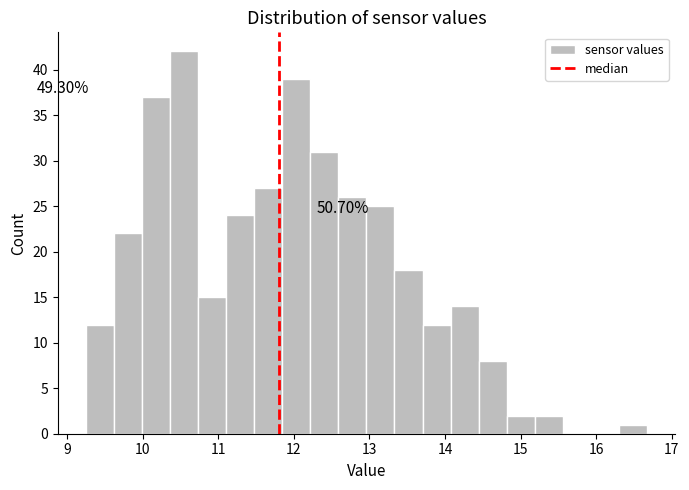

Read against the x-axis, roughly where is the centre of the tallest bar?

10.5